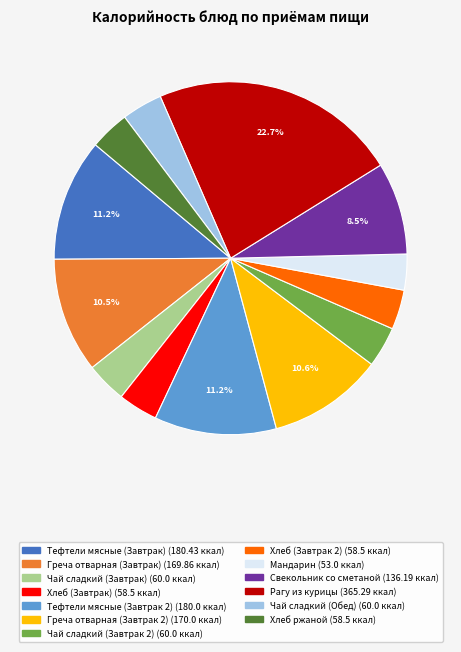

What percentage do Рагу из курицы and Греча отварная (Завтрак) together represent?

33.2%